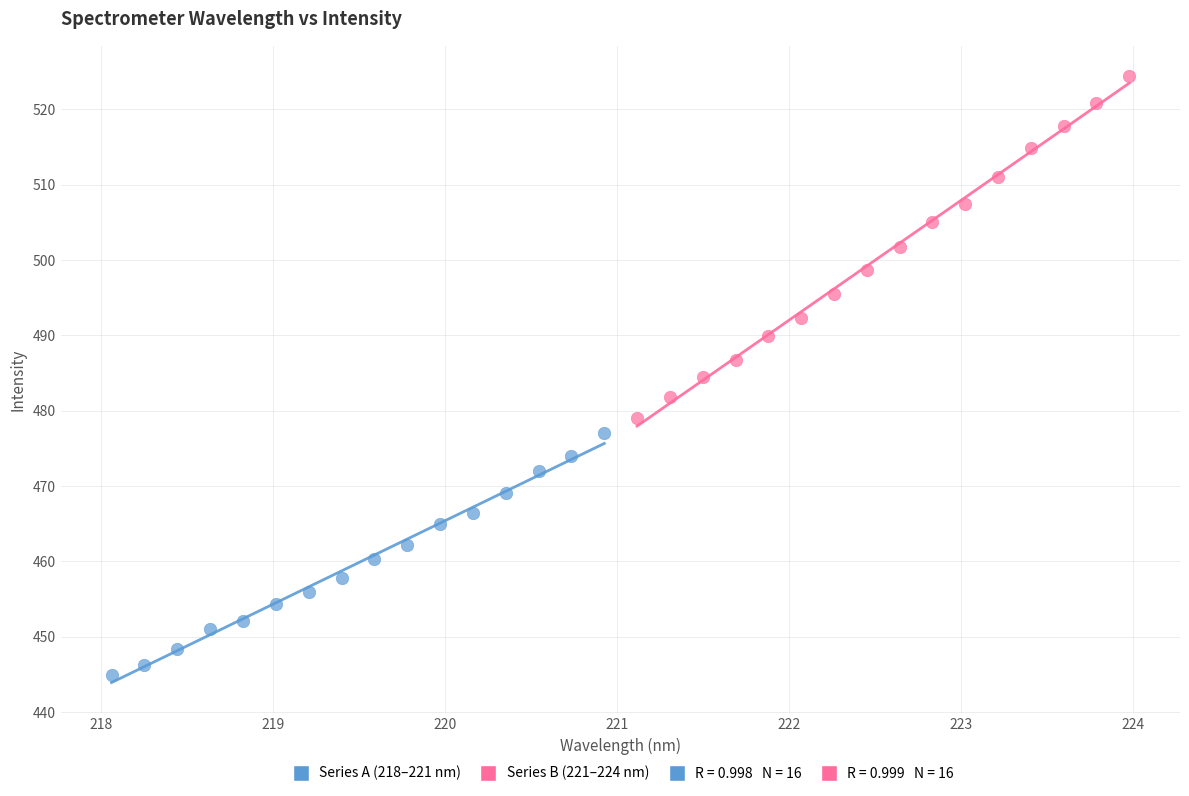

Which series contains the highest Y value?

Series B (221–224 nm)